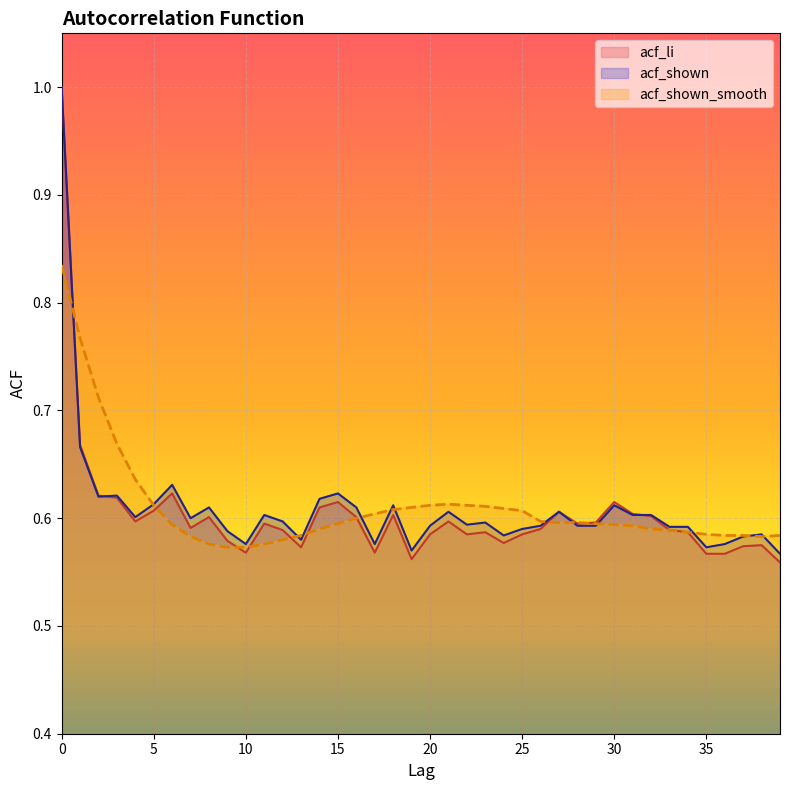

Where is the first local minimum for acf_shown_smooth?

38